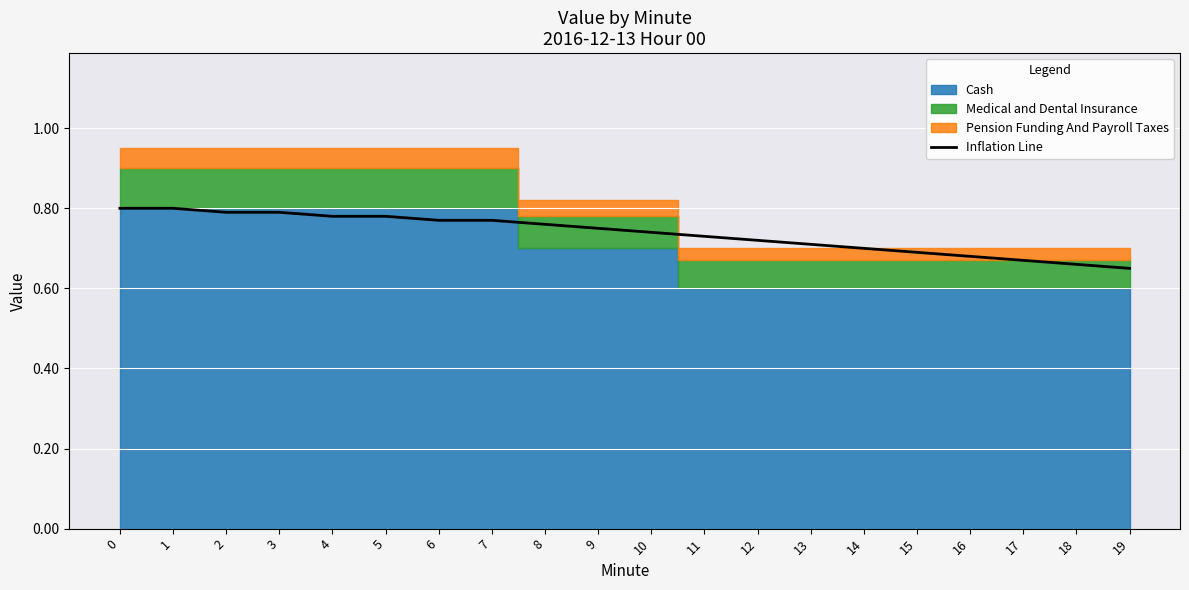

What is the difference between the maximum and second lowest values?

0.1